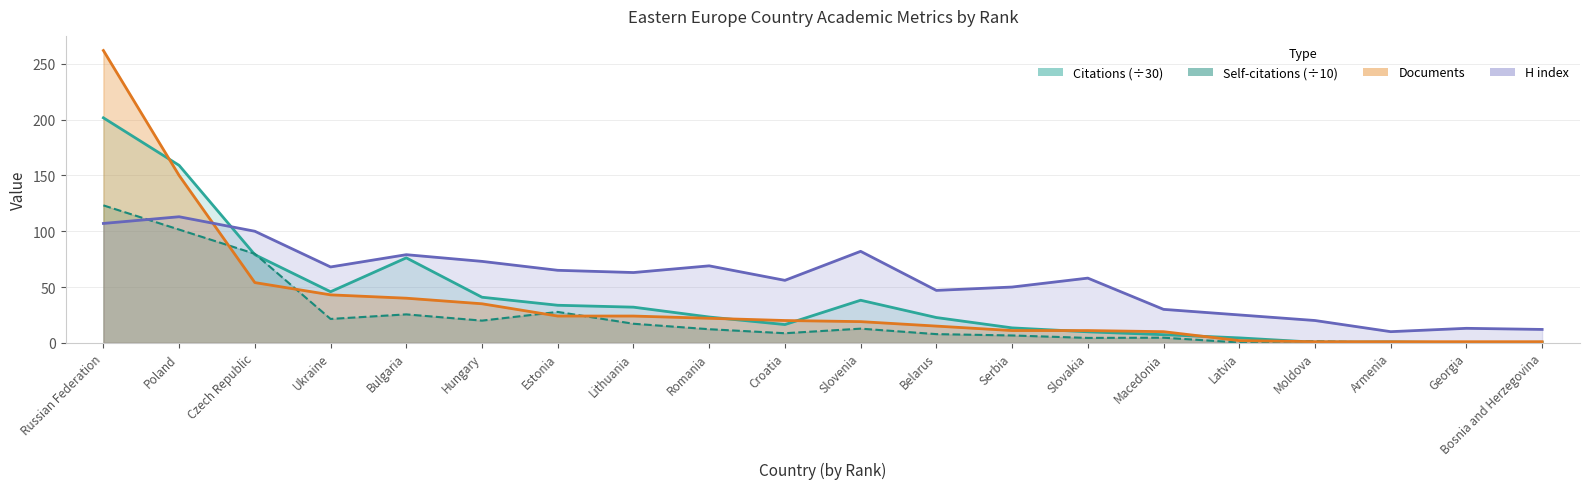

In Self-citations, how many points are lower than both neighbors (excluding endpoints)?

5